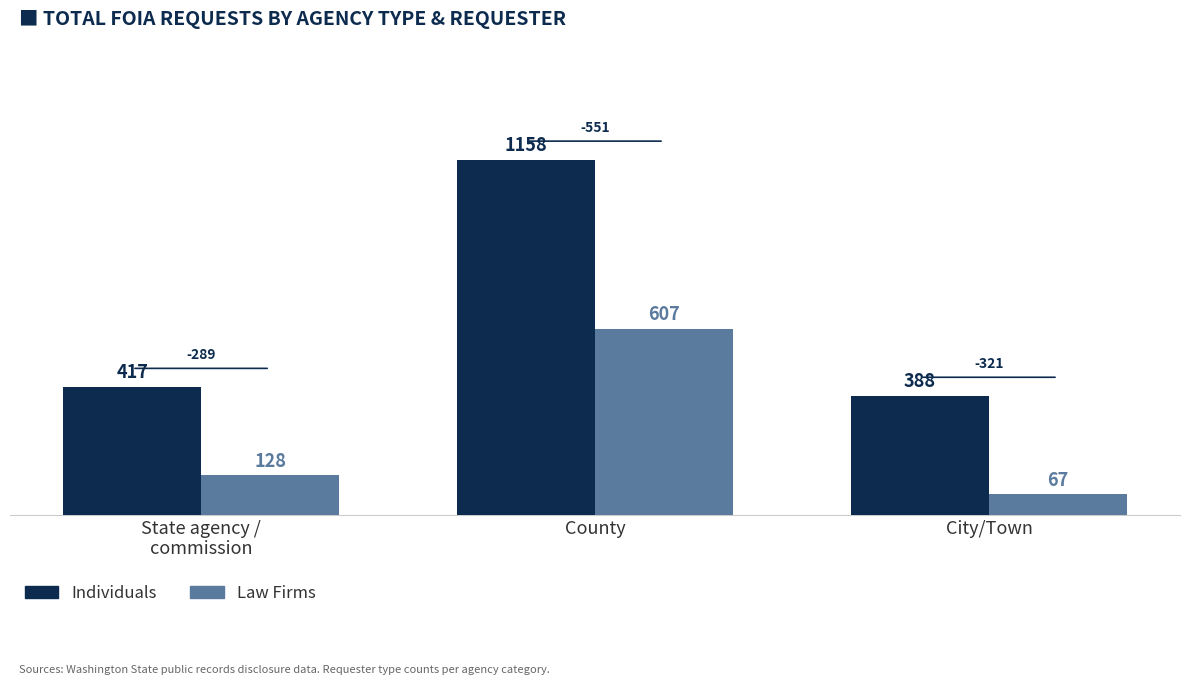

Reading left to right, extract all data points from this chart.

Individuals: State agency /
commission=417	County=1158	City/Town=388
Law Firms: State agency /
commission=128	County=607	City/Town=67